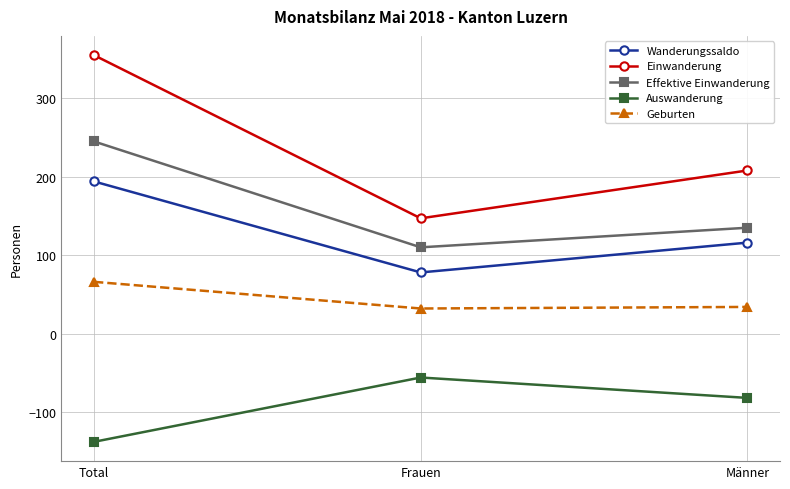

What value does the Geburten series have at Frauen, to the nearest 5?

30